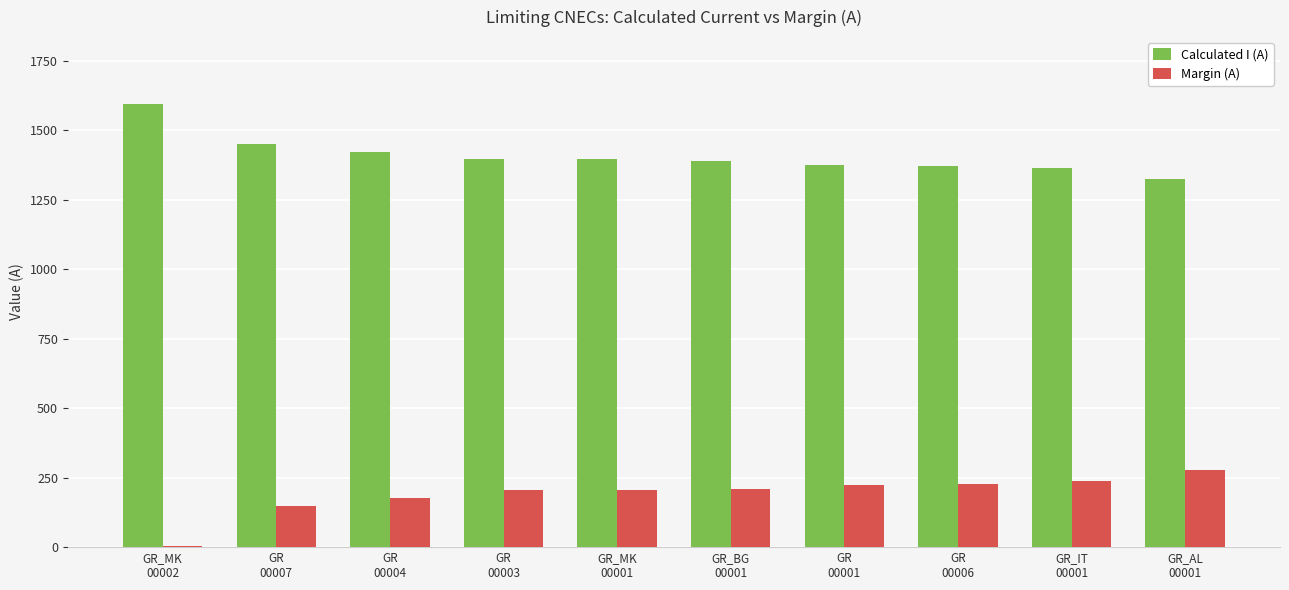

True or false: Margin (A) has a value of 228 at GR
00006.

True